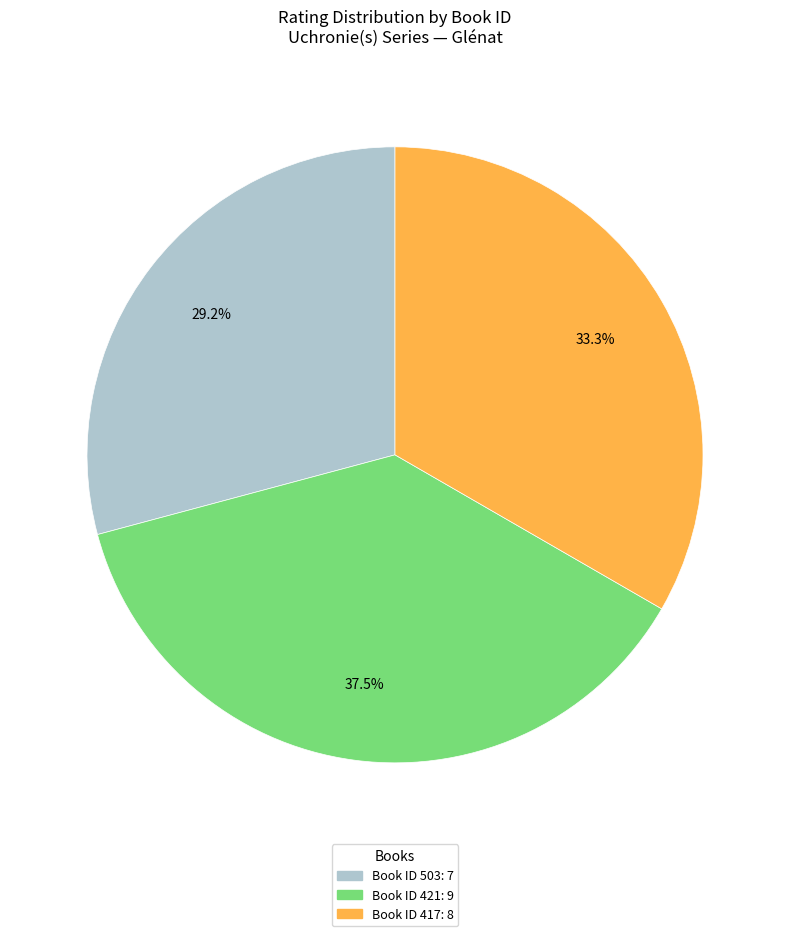

How many slices are in this pie chart?

3